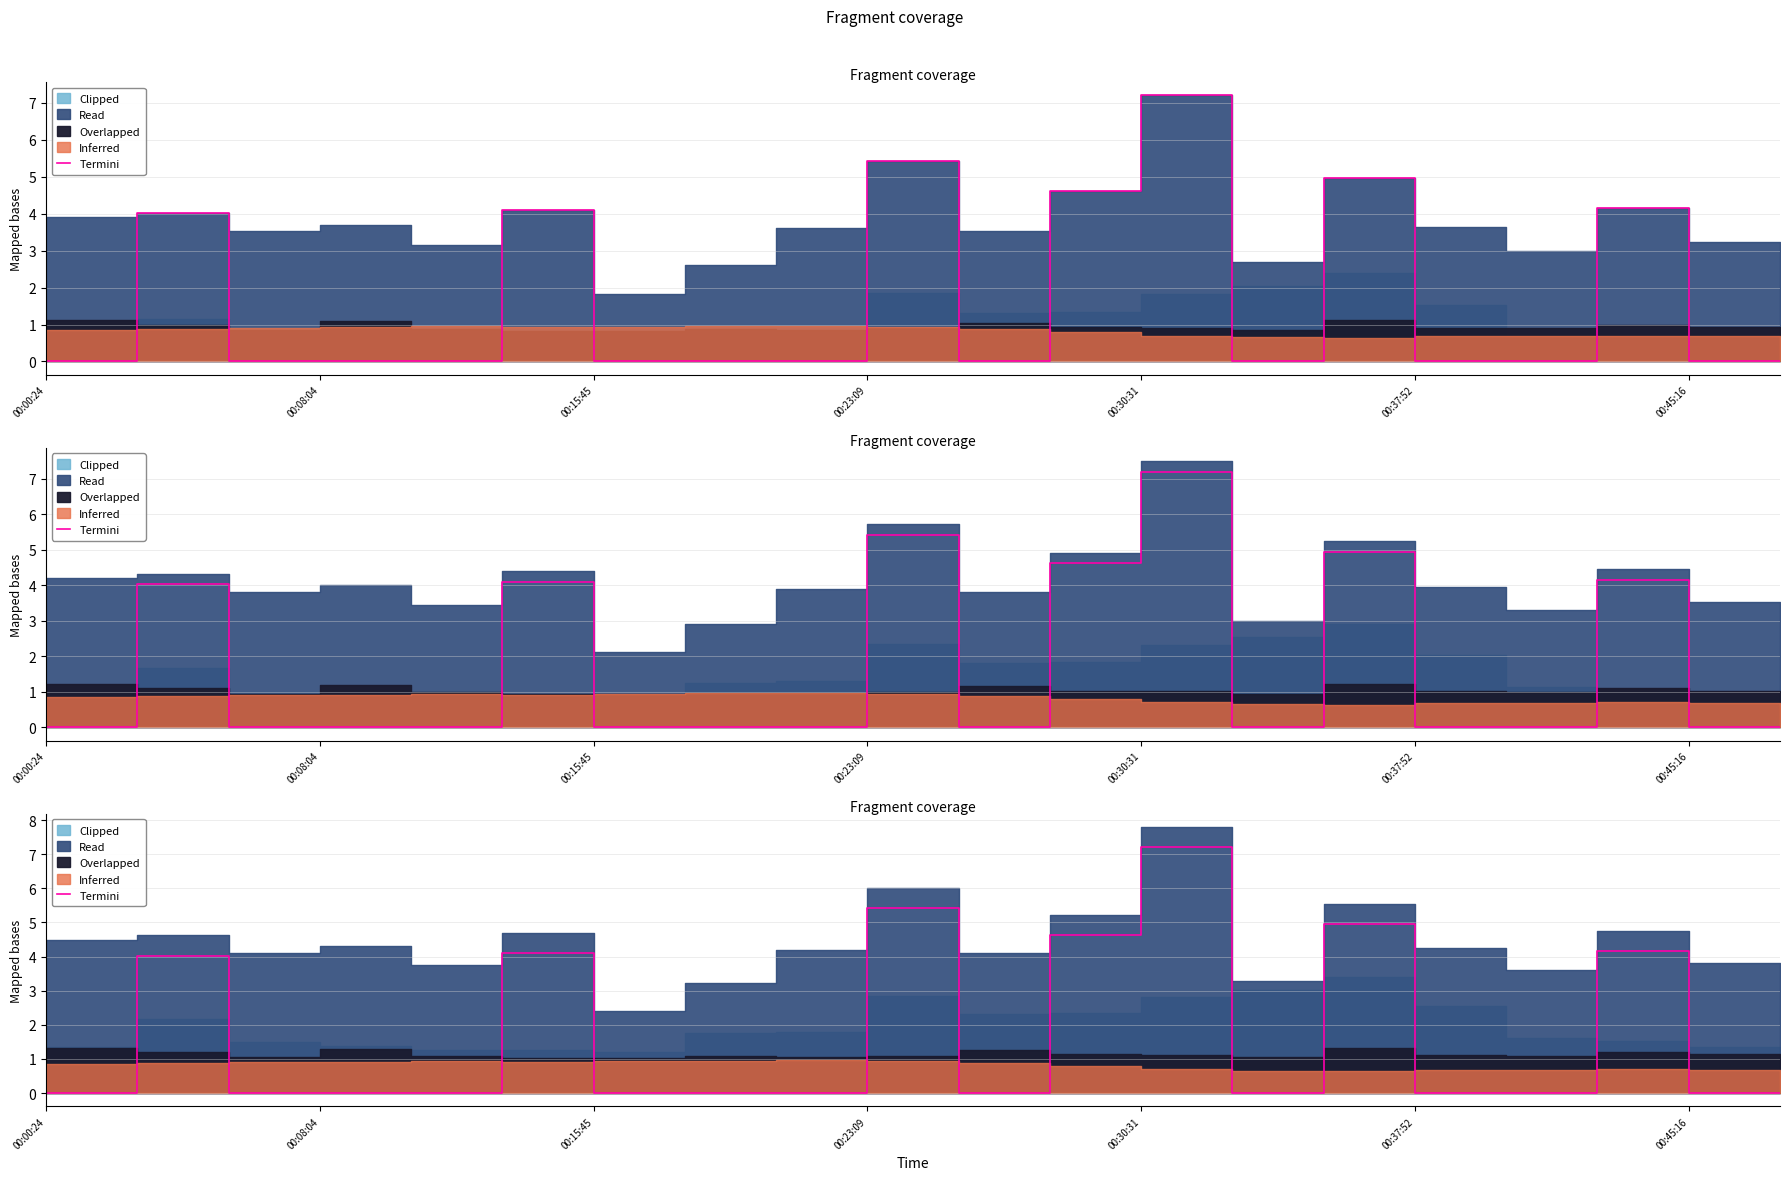

Which category has the lowest value across all series?

00:00:24